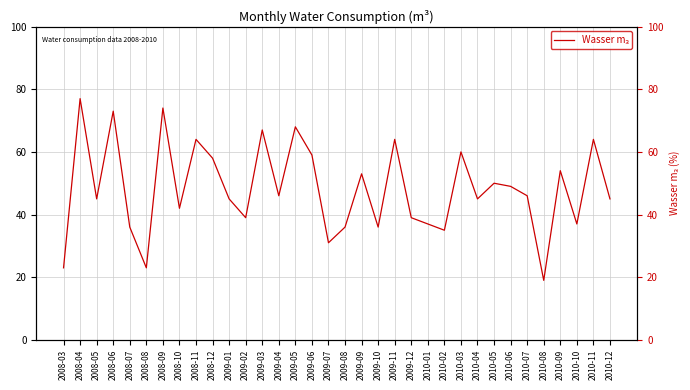

What is the difference between the maximum and minimum values?

58